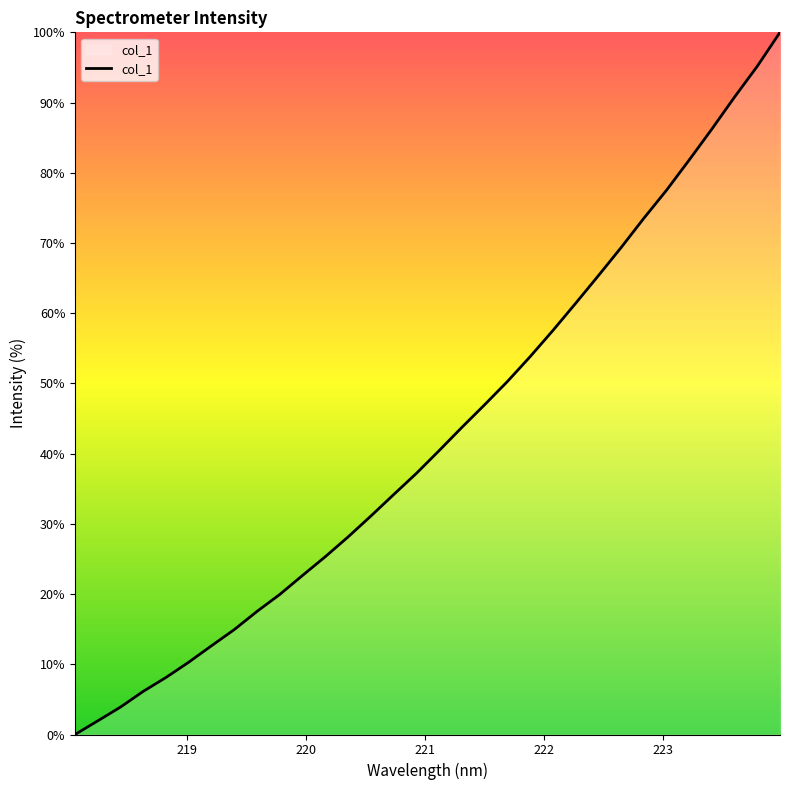

What is the difference between the maximum and minimum values?

100.0